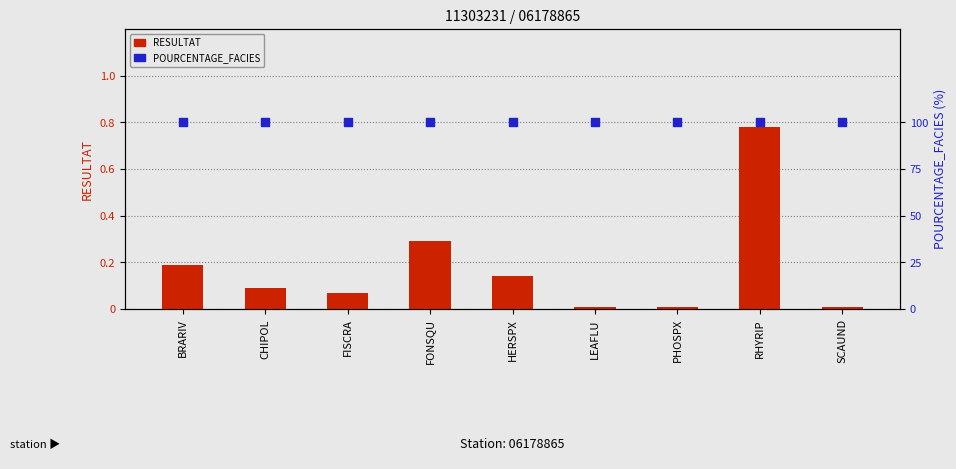

Is the value of POURCENTAGE_FACIES at RHYRIP greater than the value of RESULTAT at CHIPOL?

Yes